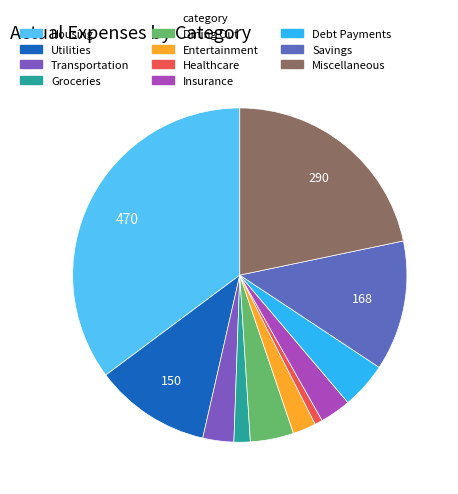

To the nearest percent, what is the average slice percentage?

9%